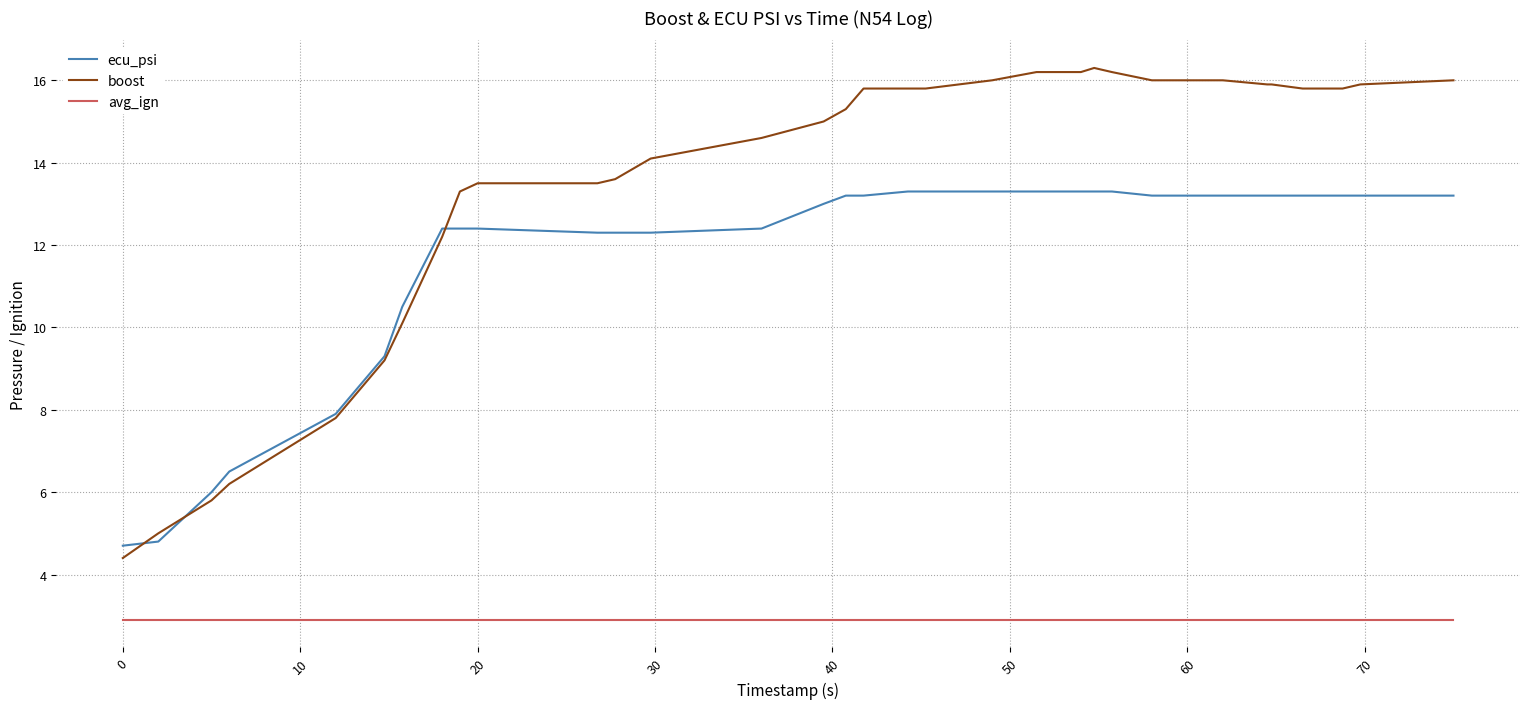

At how many categories does at least one series exceed 10?

30